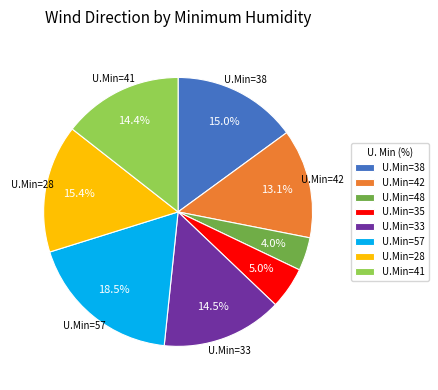

Does any single category account for the majority?

No